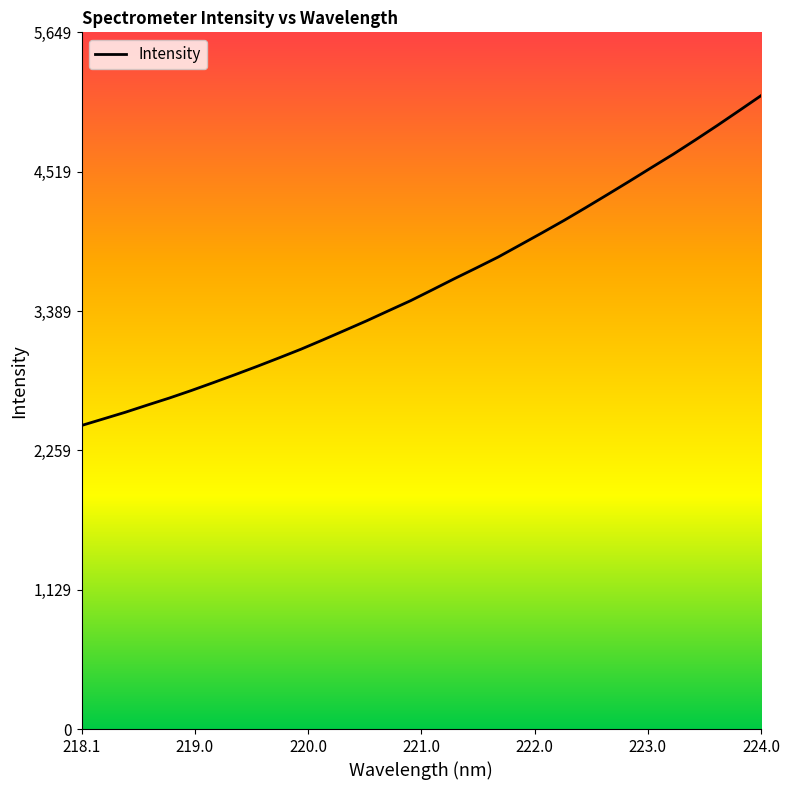

How many series are shown in this chart?

1